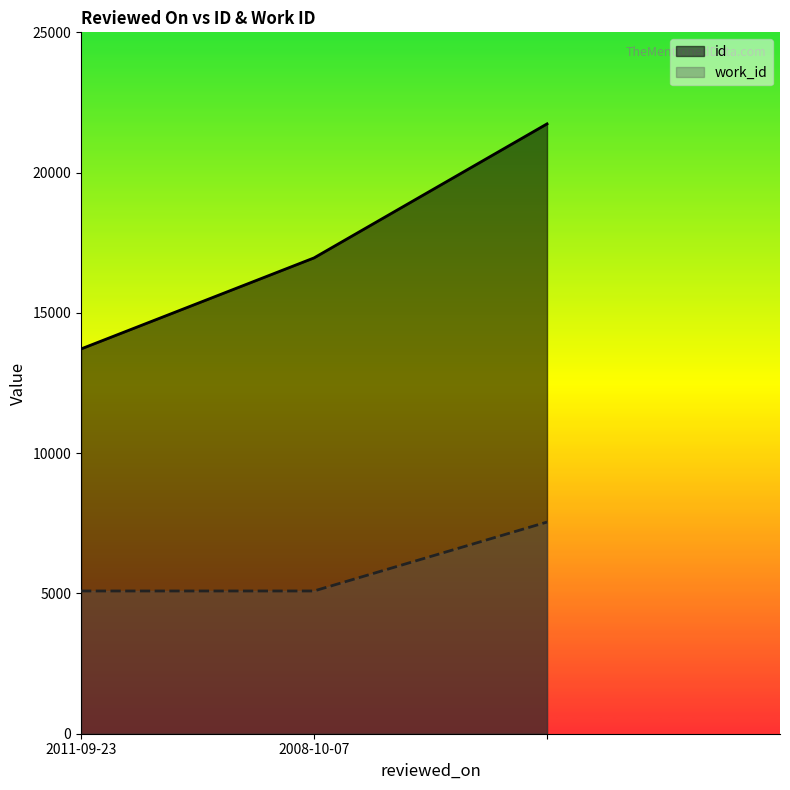

List the labels in order of work_id value, smallest first.

2011-09-23, 2008-10-07, 